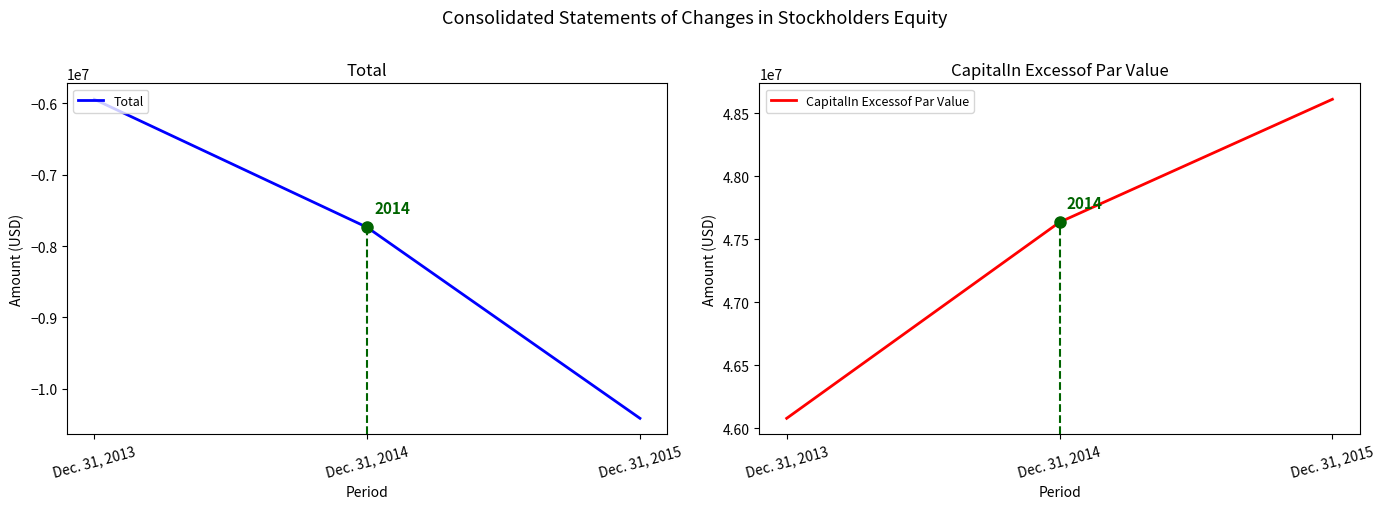

How many values in the Total series exceed -7738346?

1